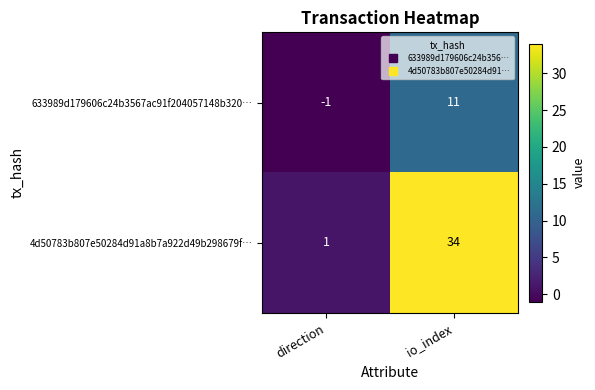

Which category has the highest value across all series?

io_index